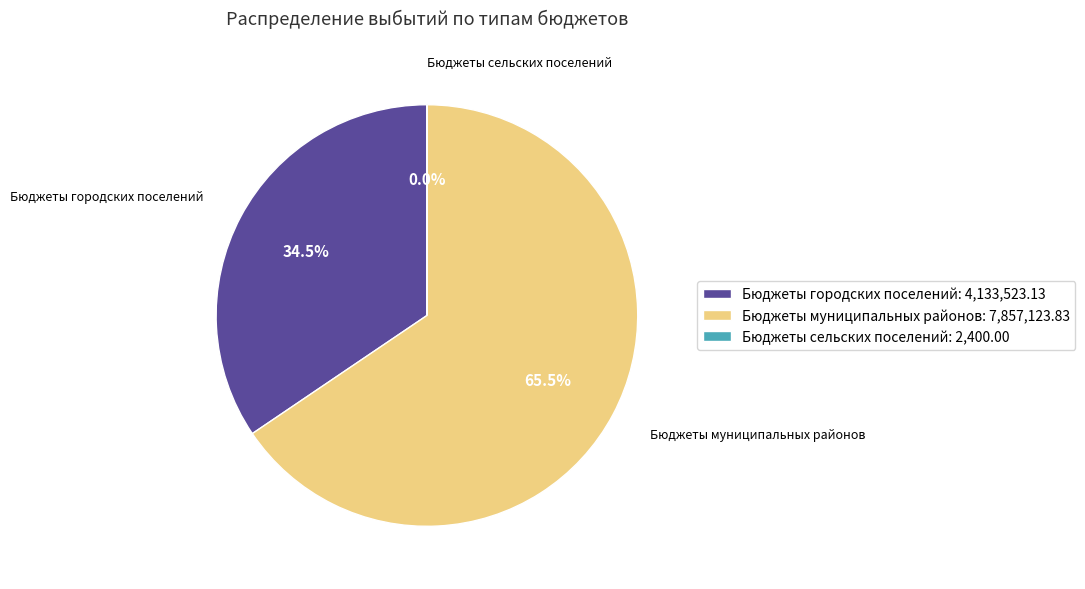

Is it true that Бюджеты муниципальных районов is 80% of the pie?

False